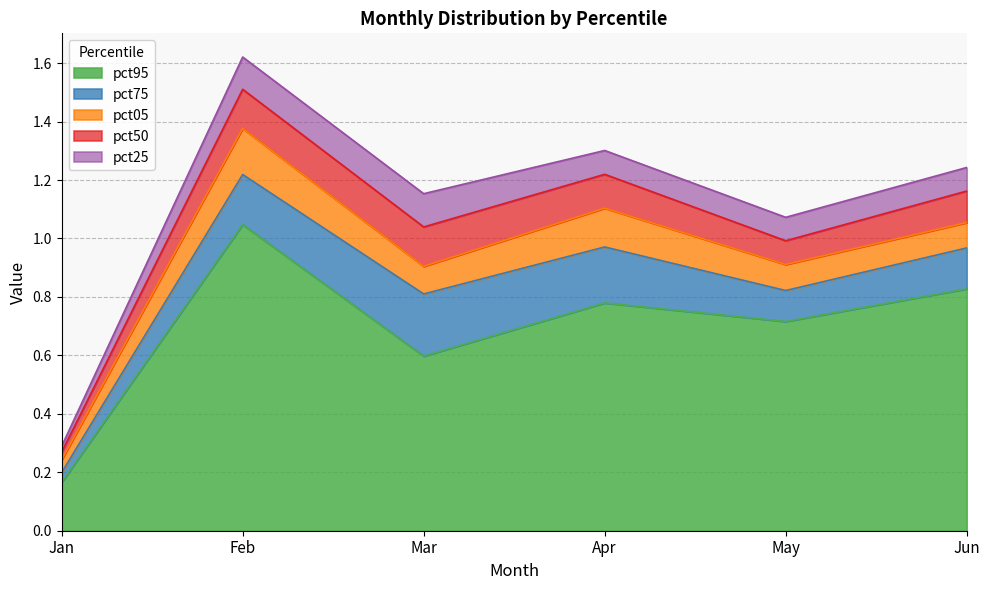

True or false: pct95 has a value of 0.2 at Jan.

True